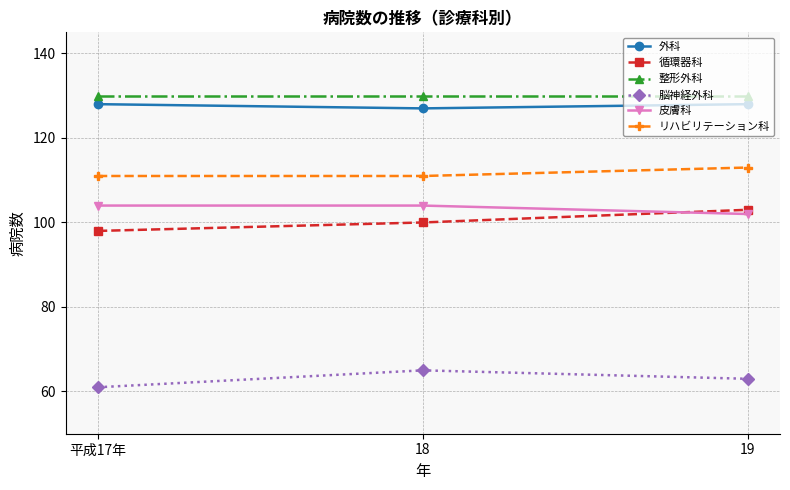

What value does the 整形外科 series have at 平成17年?

130